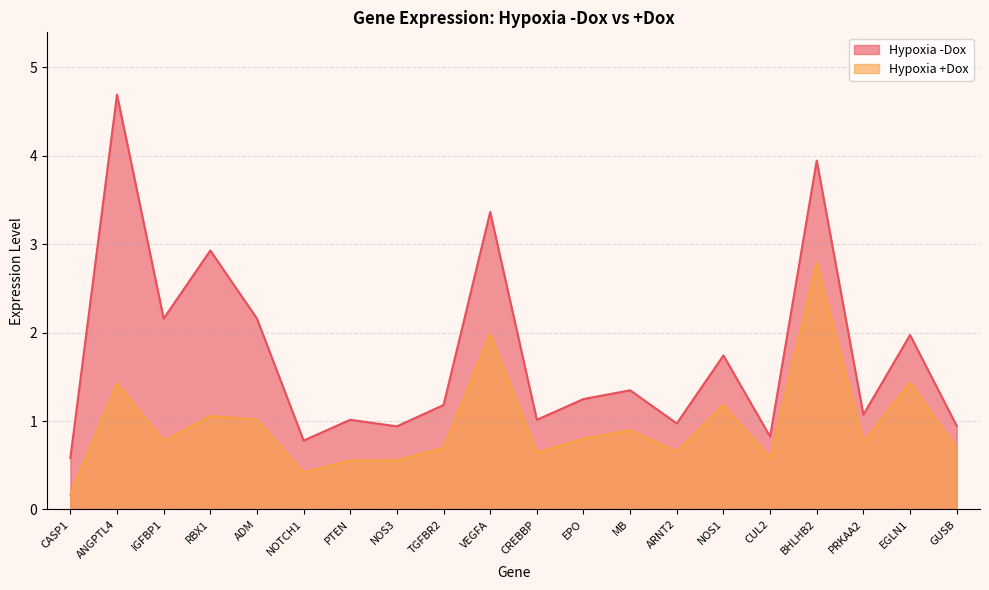

Count the number of data series in this chart.

2